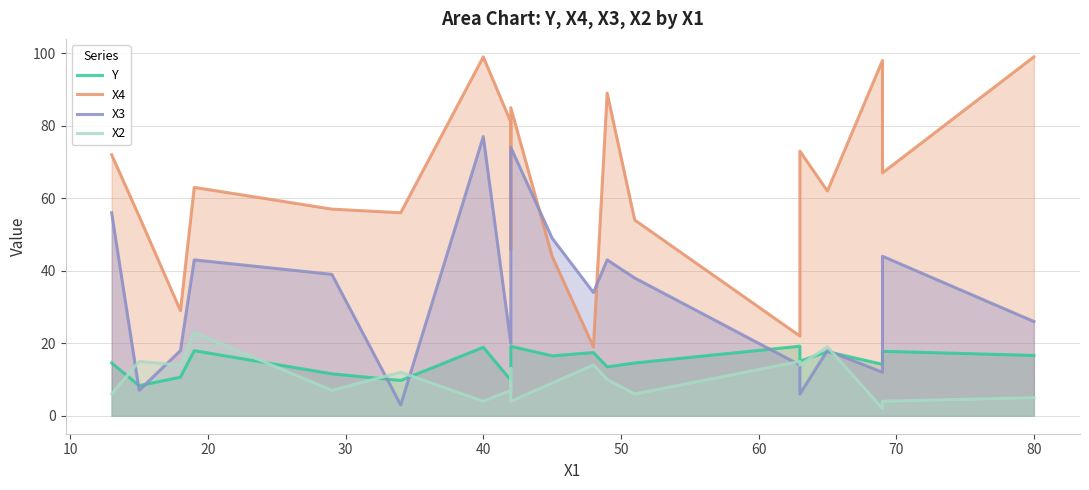

How many intersections are there between X3 and Y?

8